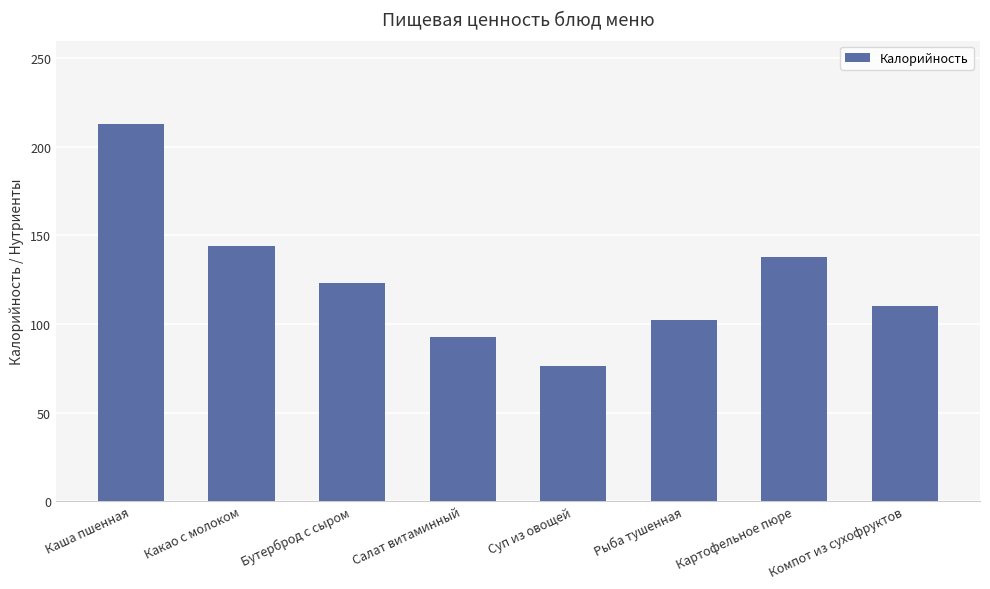

Reading left to right, what are all the values shown in this chart?

212.7	144.0	123.0	92.9	76.2	102.1	138.0	110.0